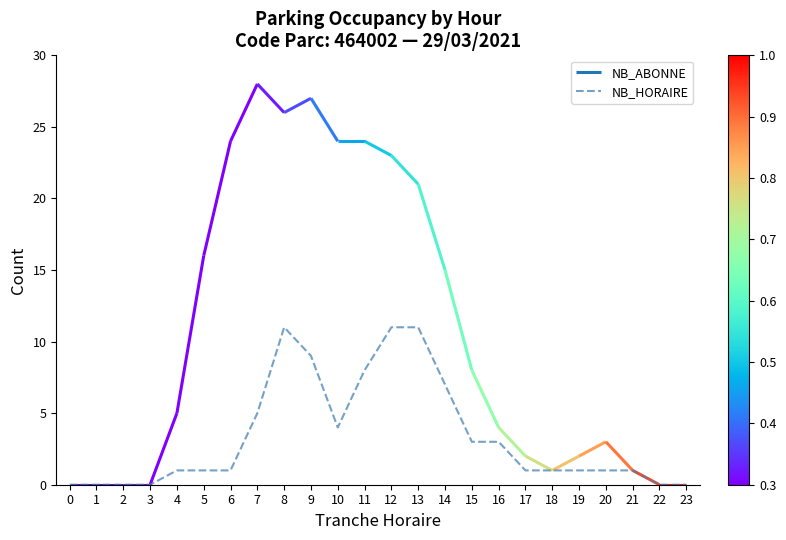

What is the difference between the values at 2 and 20?

1